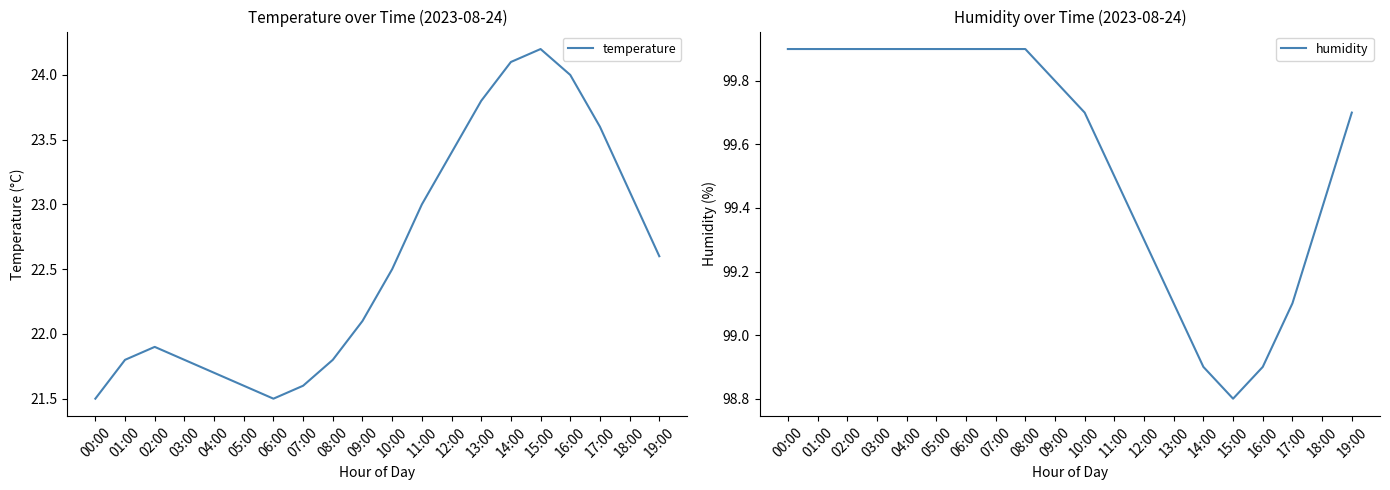

At which category does temperature reach its first local peak?

02:00